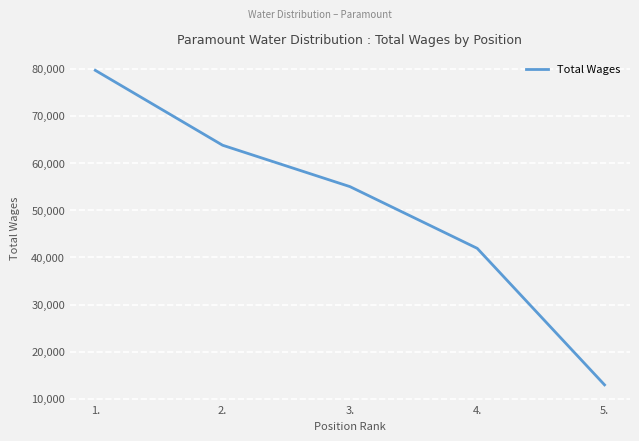

At which label does the data first exceed 55002?

1.